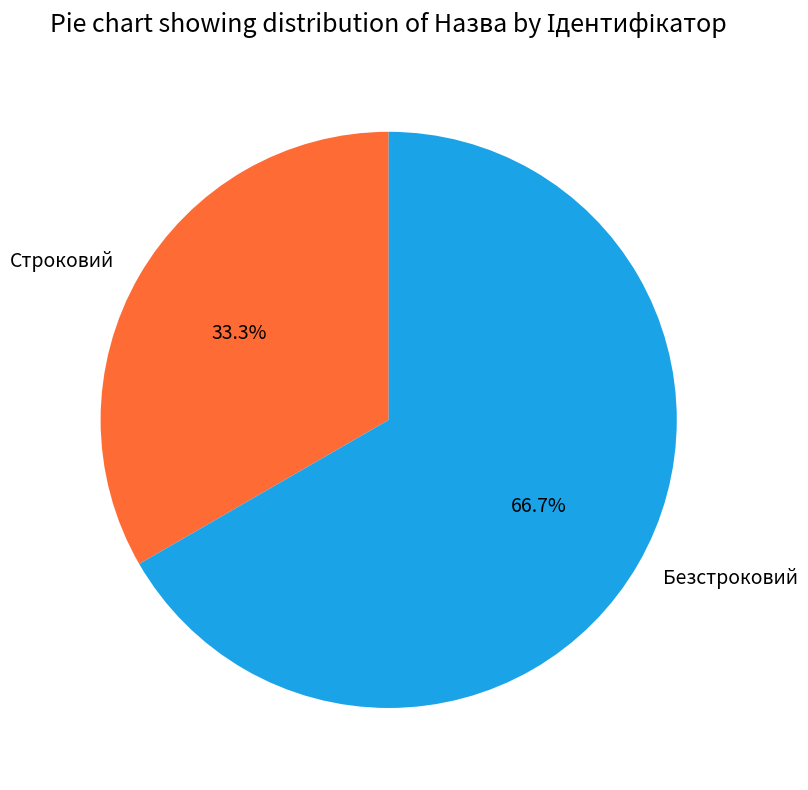

To the nearest percent, what is the average slice percentage?

50%